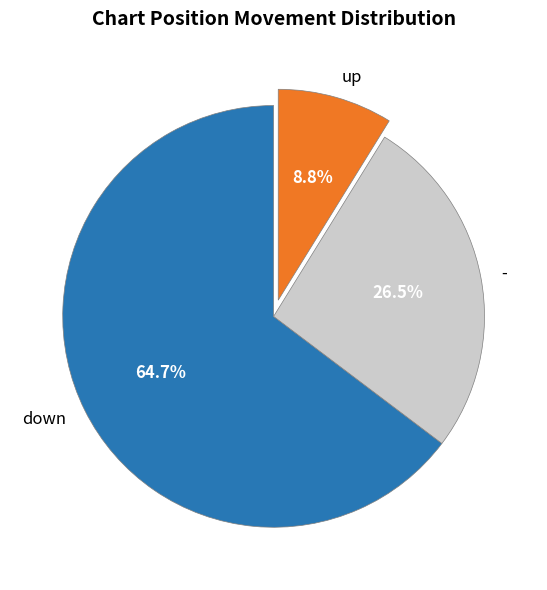

Does any single category account for the majority?

Yes